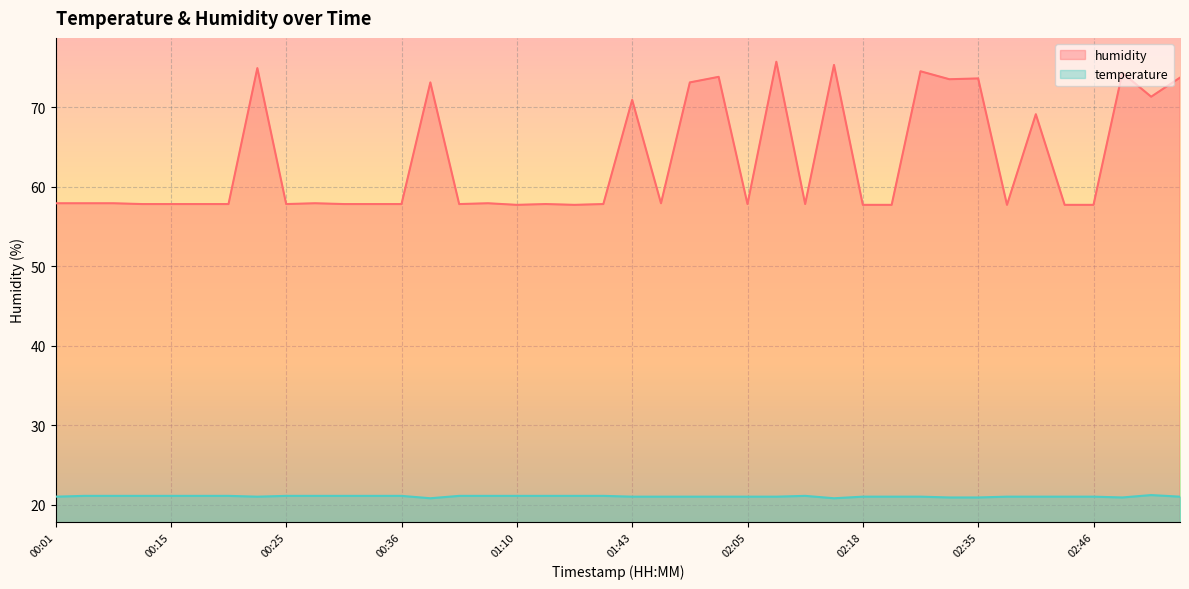

List the labels in order of humidity value, smallest first.

01:10, 01:23, 02:18, 02:26, 02:38, 02:43, 02:46, 00:12, 00:15, 00:17, 00:20, 00:25, 00:30, 00:33, 00:36, 00:41, 01:13, 01:25, 02:05, 02:13, 00:01, 00:07, 00:09, 00:28, 01:00, 01:46, 02:40, 01:43, 02:51, 00:38, 01:49, 02:33, 02:35, 02:53, 01:51, 02:48, 02:28, 00:22, 02:15, 02:07